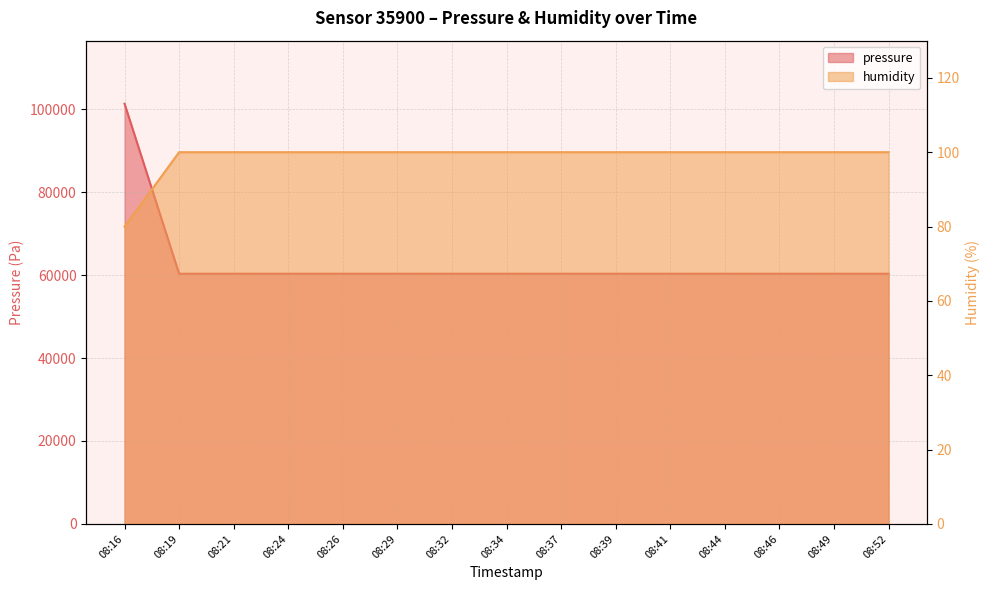

Reading left to right, extract all data points from this chart.

pressure: 101327.3	60334.8	60334.8	60334.8	60334.8	60334.8	60334.8	60334.8	60334.8	60334.8	60334.8	60334.8	60334.8	60334.8	60334.8
humidity: 80.0	100.0	100.0	100.0	100.0	100.0	100.0	100.0	100.0	100.0	100.0	100.0	100.0	100.0	100.0